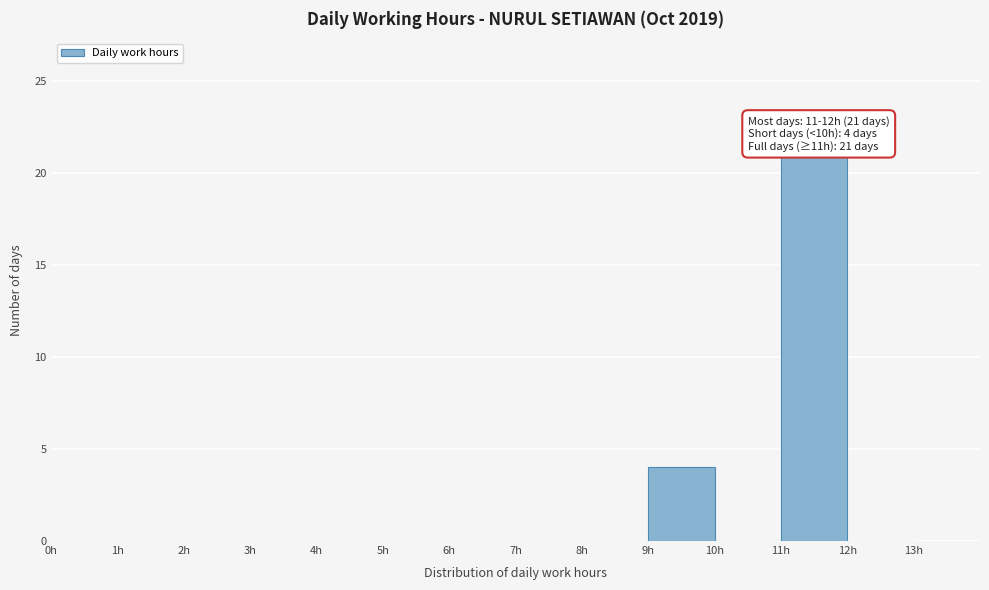

Over which range of the x-axis is the bar tallest?

11 to 12